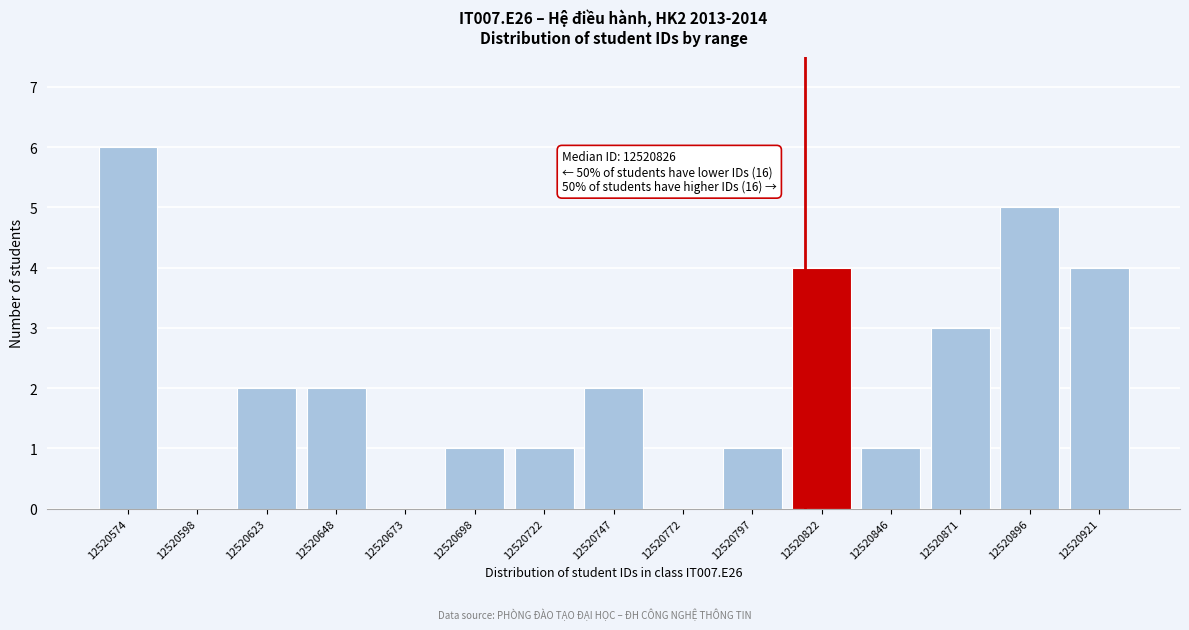

Reading left to right, transcribe all the data shown in this chart.

12520574=6	12520598=0	12520623=2	12520648=2	12520673=0	12520698=1	12520722=1	12520747=2	12520772=0	12520797=1	12520822=4	12520846=1	12520871=3	12520896=5	12520921=4